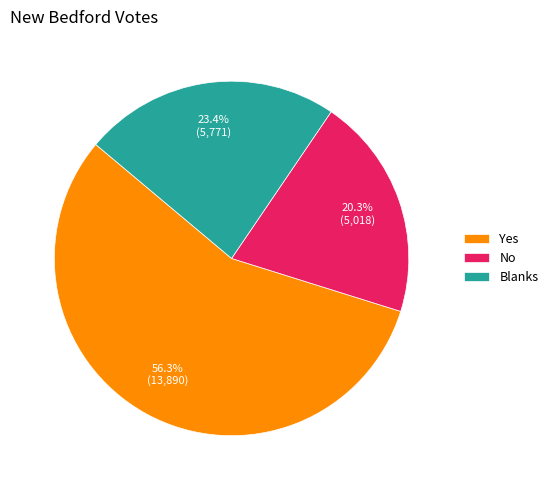

Between No and Yes, which is larger?

Yes